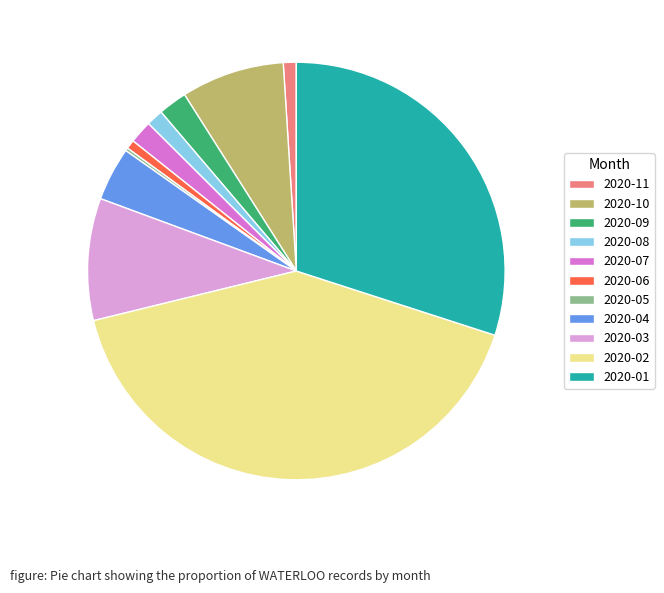

Combined, do 2020-07 and 2020-11 account for over 50%?

No